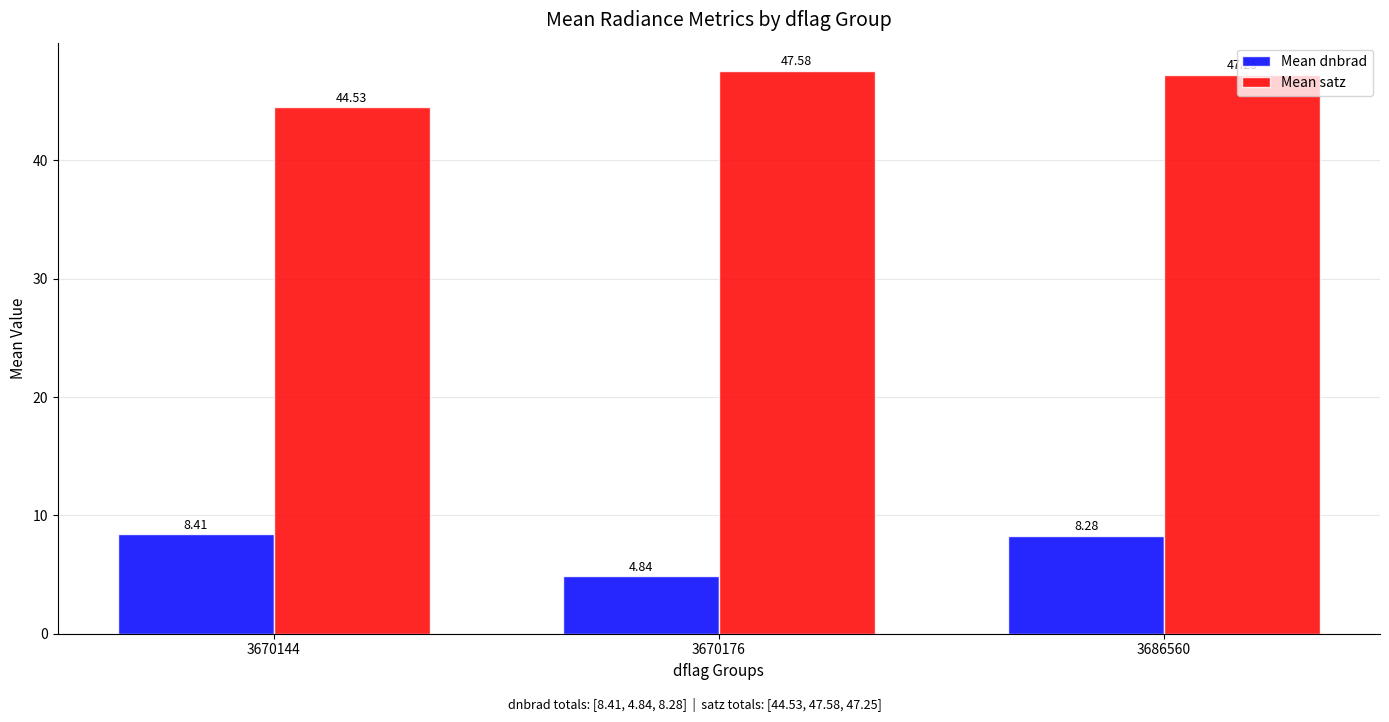

Where is Mean satz nearest to the value 46?

3686560